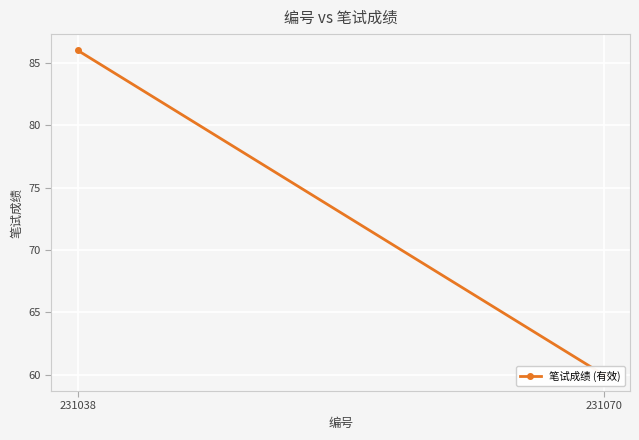

What is the sum of the values at 231070 and 231038?

146